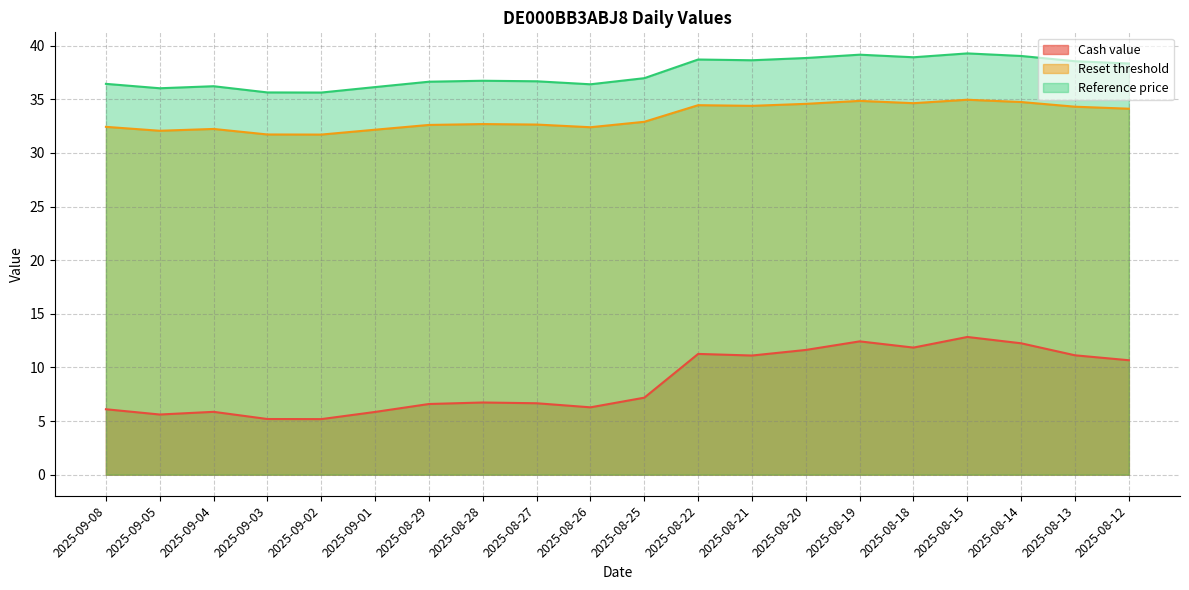

What is the difference between the highest and lowest values at 2025-08-26?

30.1